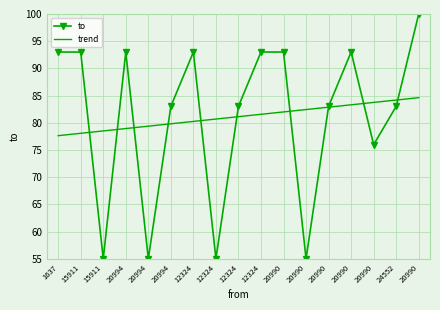

How many values in the trend series are below 81?

8